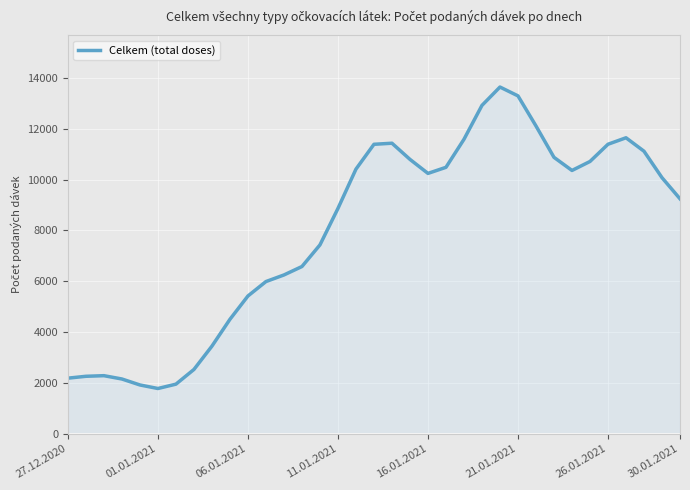

What is the difference between the maximum and minimum values?

11861.1